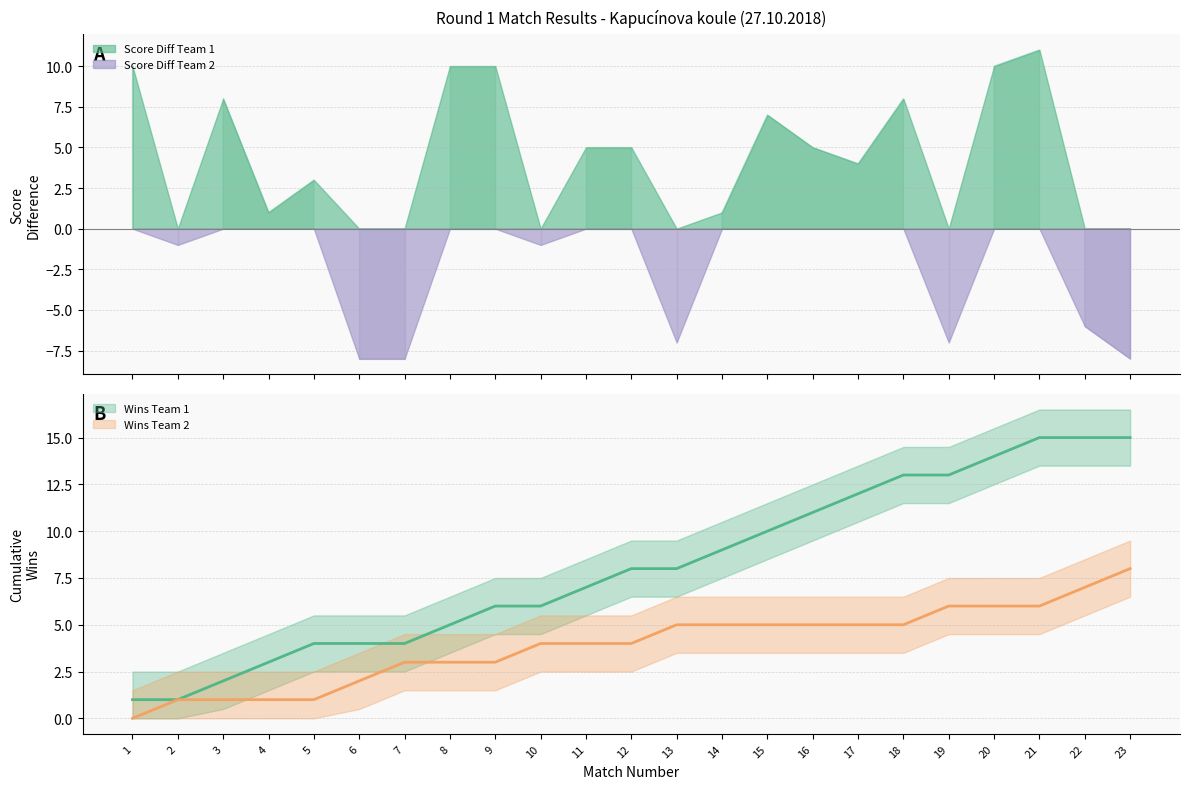

Which series ends up on top after the final intersection of Wins Team 2 and Wins Team 1?

Wins Team 2